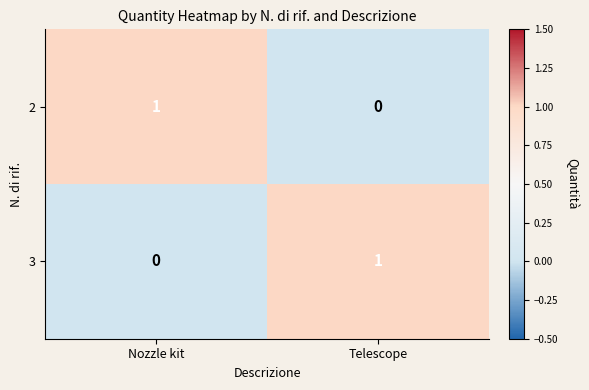

True or false: 2 has a value of 1 at Nozzle kit.

True